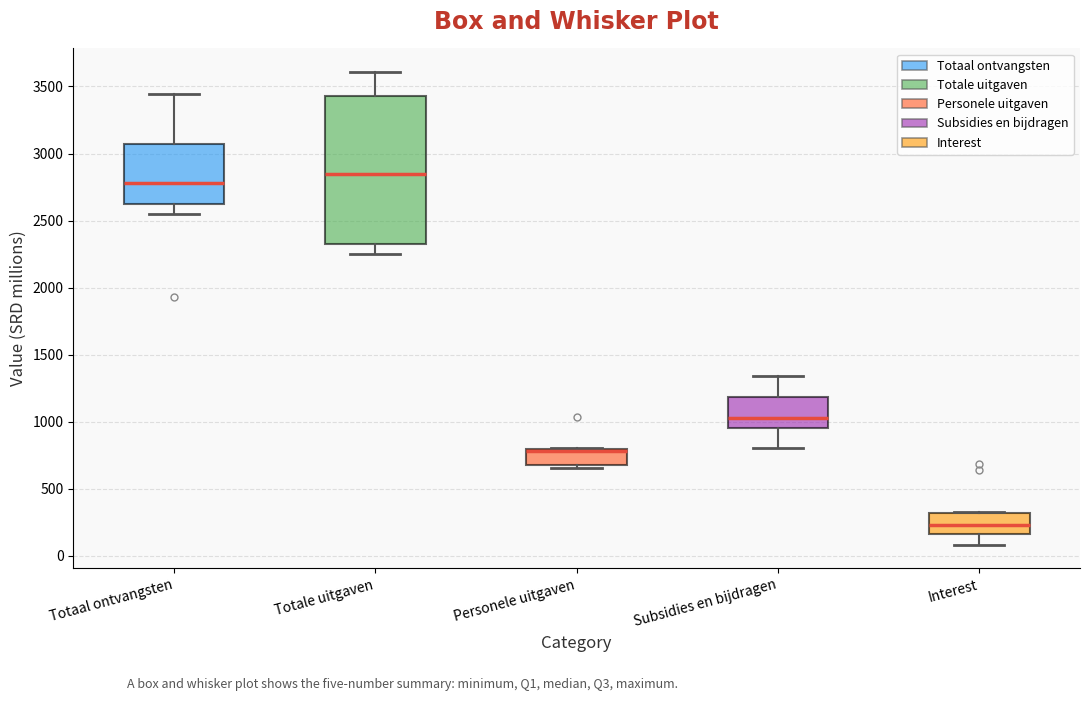

Reading left to right, transcribe this box plot: for each box, give where its median line is, the range the box spans, and where its two whiskers end, as read against the y-axis. The values are not printed on the chart, so give them approximately, as read against the axis.

Totaal ontvangsten: median 2800, box 2600 to 3050, whiskers 2550 to 3450
Totale uitgaven: median 2850, box 2300 to 3450, whiskers 2250 to 3600
Personele uitgaven: median 800 (drawn on the box's upper edge), box 650 to 800, whiskers 650 (just below the box's lower edge) to 800
Subsidies en bijdragen: median 1050, box 950 to 1200, whiskers 800 to 1350
Interest: median 250, box 150 to 300, whiskers 100 to 350